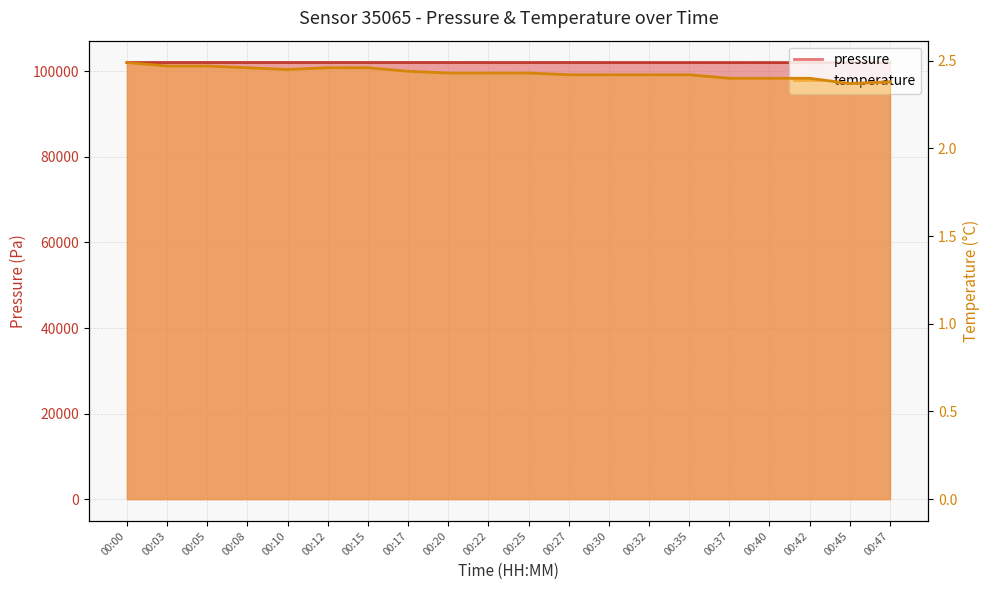

What is the value of the pressure point at the 10th from the left?

102071.2